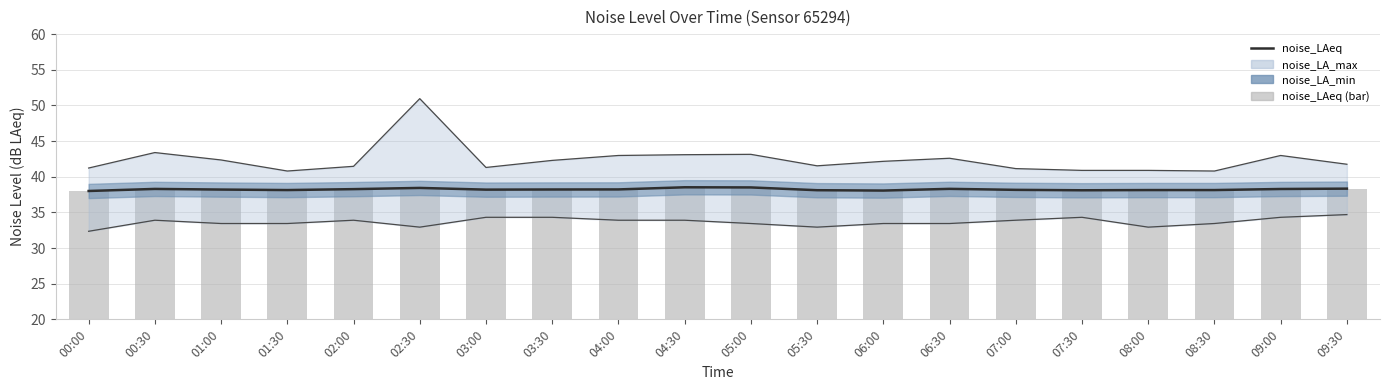

What is the label of the 6th bar from the right?

07:00